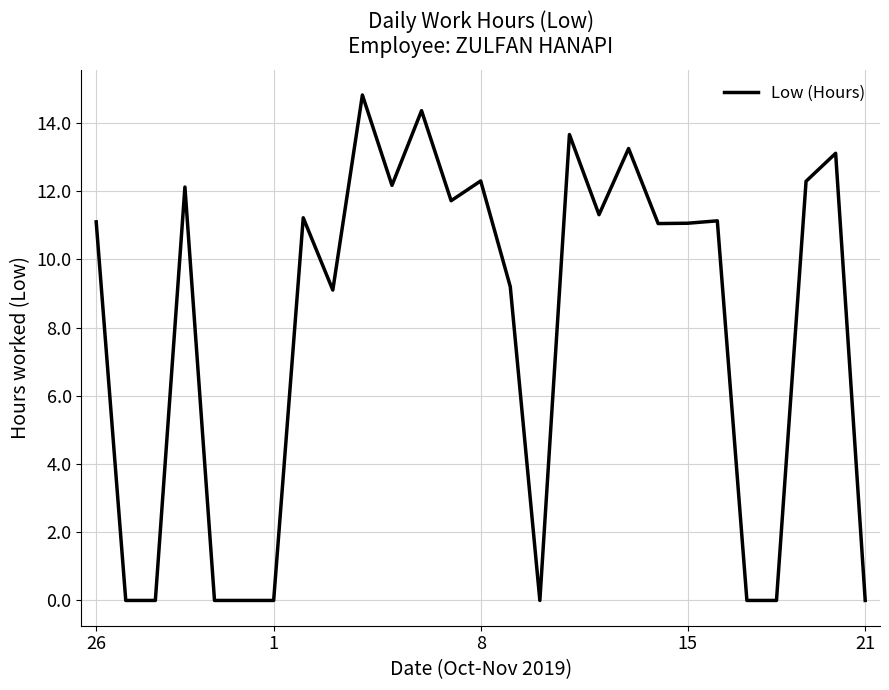

What is the maximum value shown in the chart?

14.8